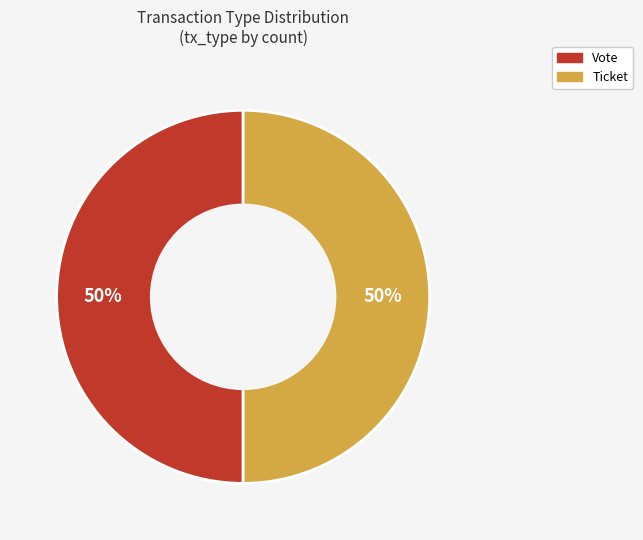

Count the number of slices in the pie.

2